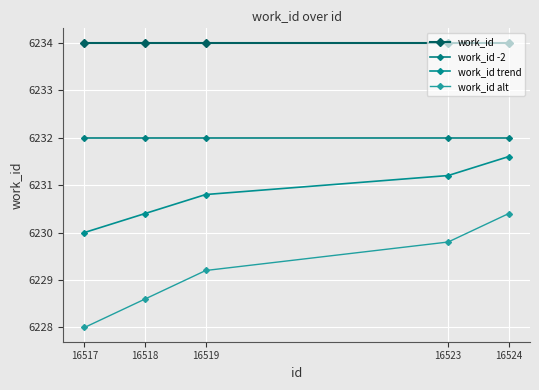

At which label is work_id alt closest to 6229?

16519